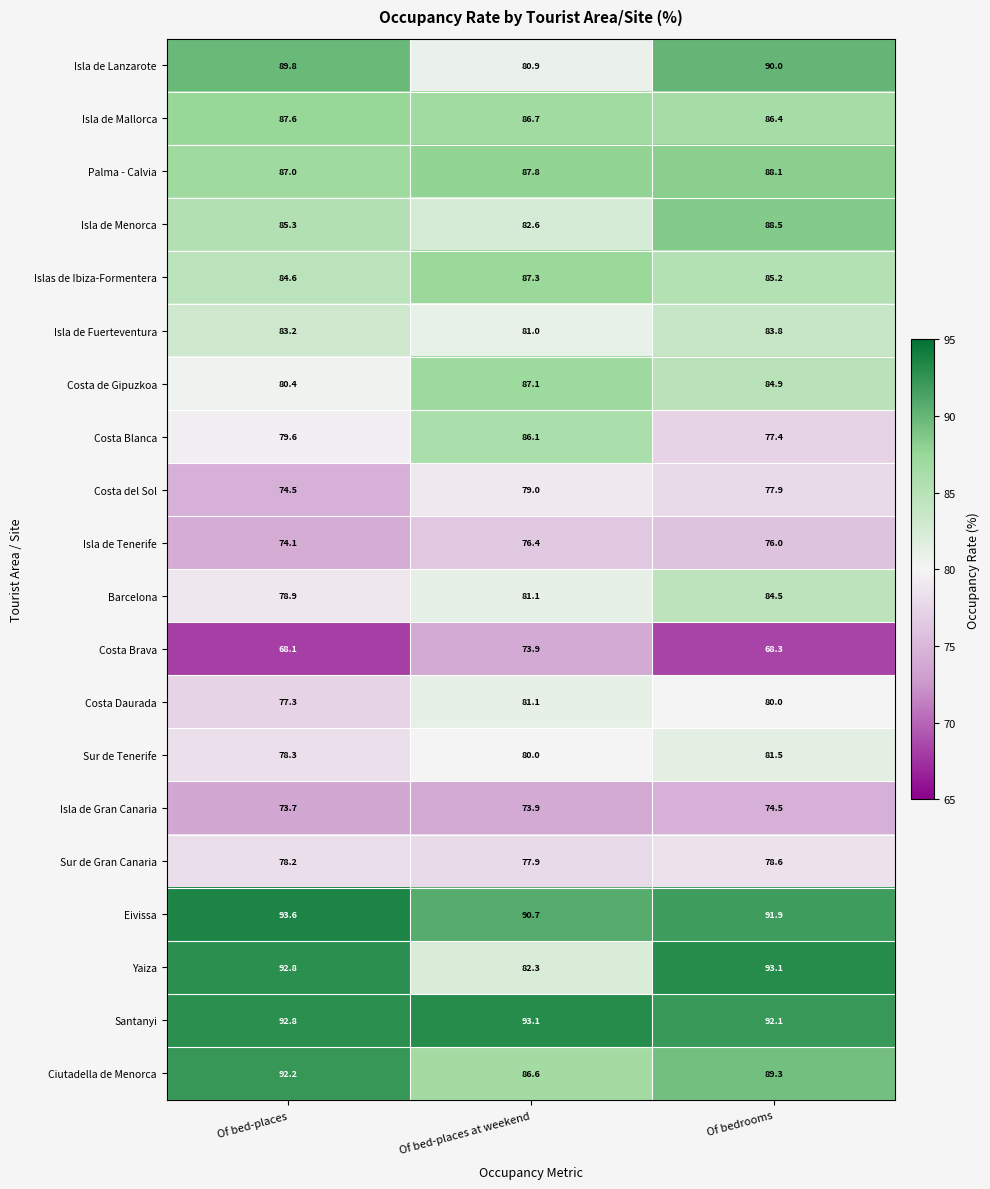

Which label corresponds to the smallest value in the chart?

Of bed-places